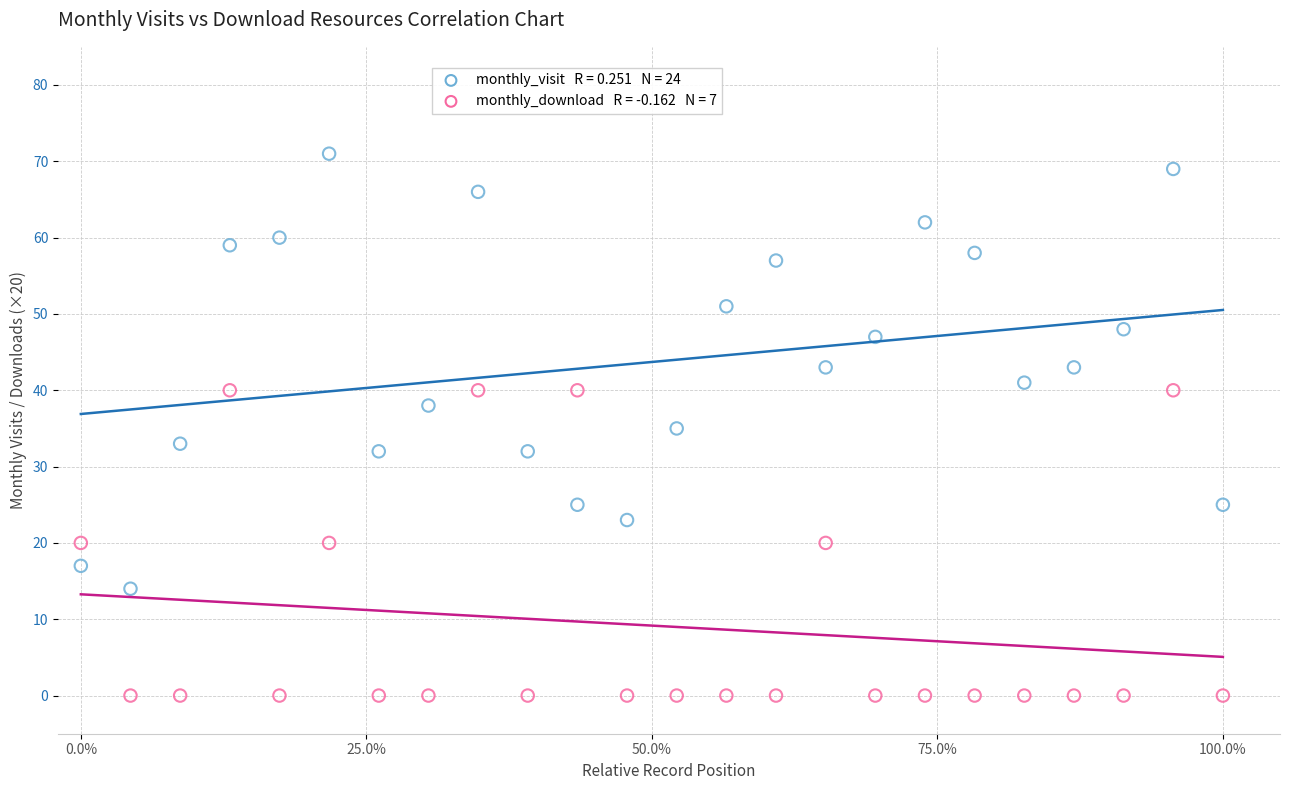

Across all data points, what is the range of Y values (max minus min)?

71